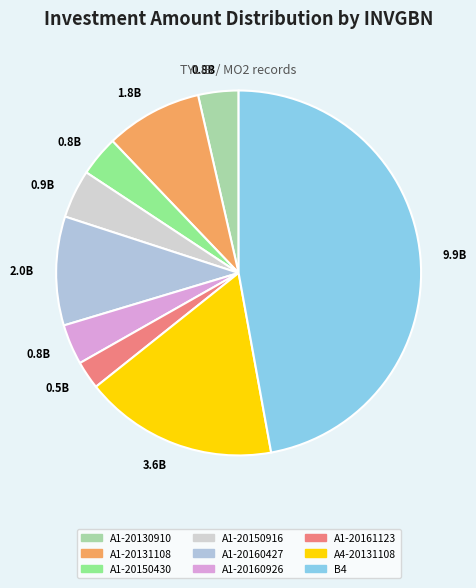

How many segments does this pie chart have?

9